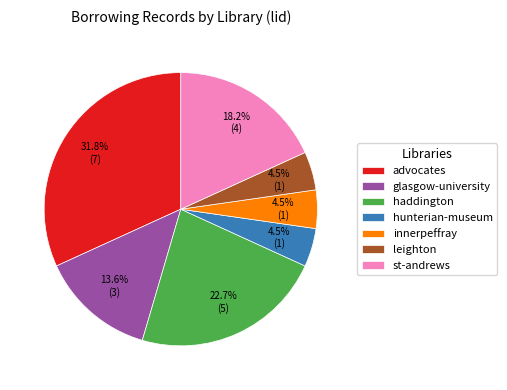

Count the number of slices in the pie.

7